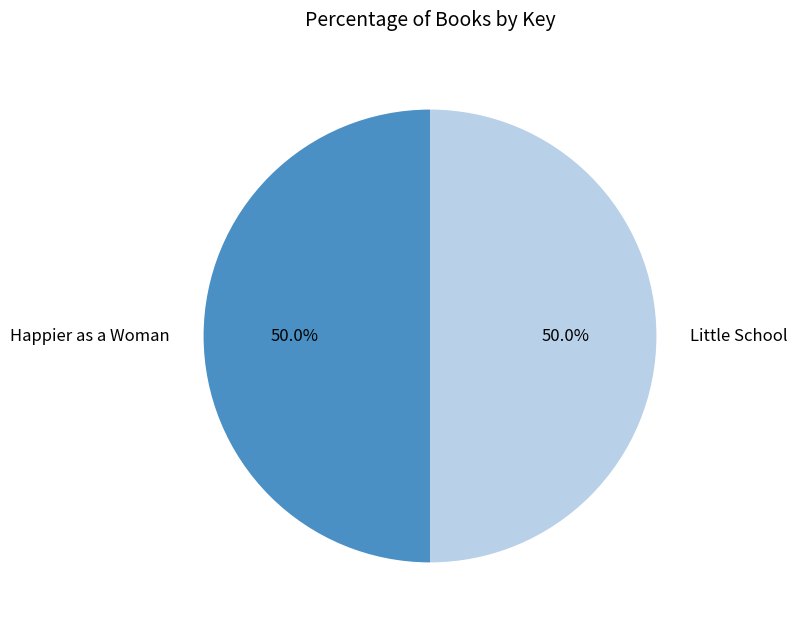

The Little School slice represents 50% of the pie. True or false?

True